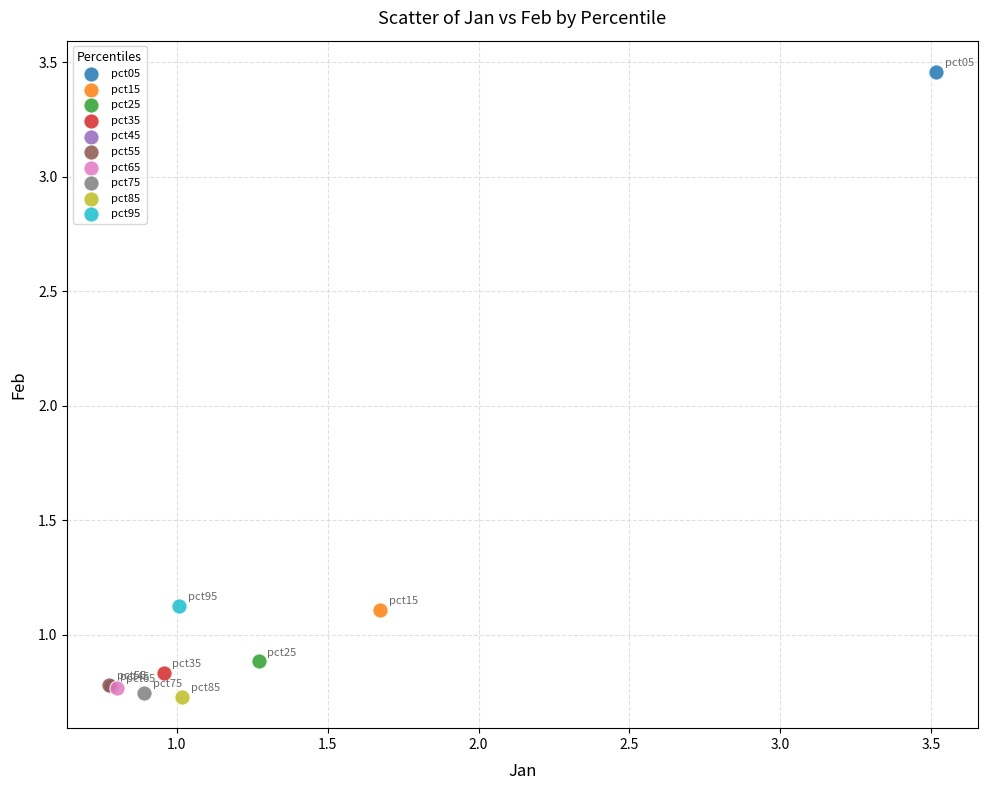

What are all the series names shown in the legend?

pct05, pct15, pct25, pct35, pct45, pct55, pct65, pct75, pct85, pct95